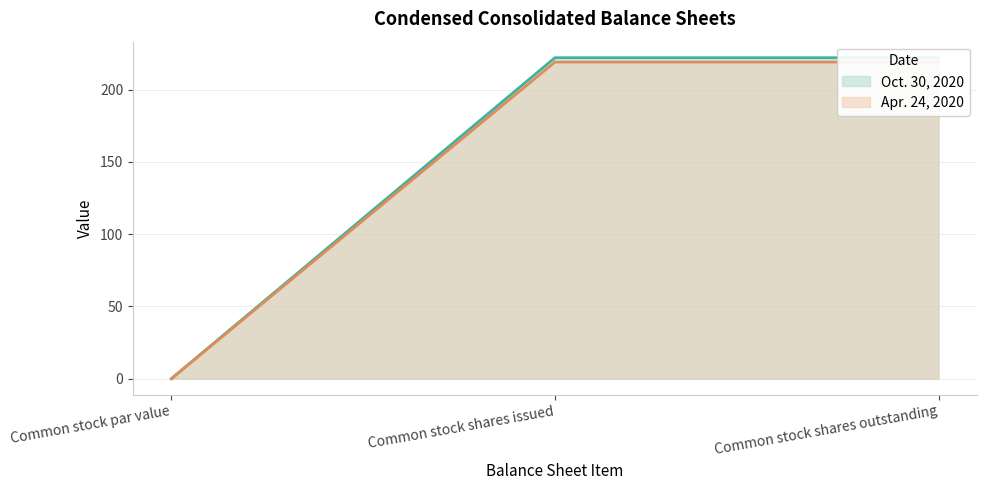

True or false: Apr. 24, 2020 has a value of 331.2 at Common stock shares outstanding.

False